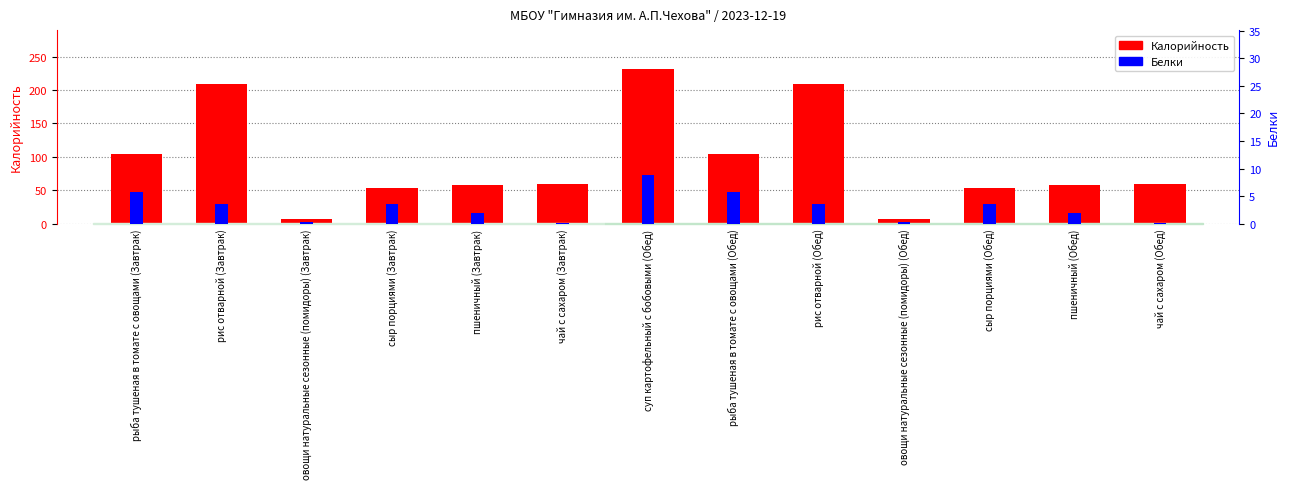

How many bars are there in total?

26